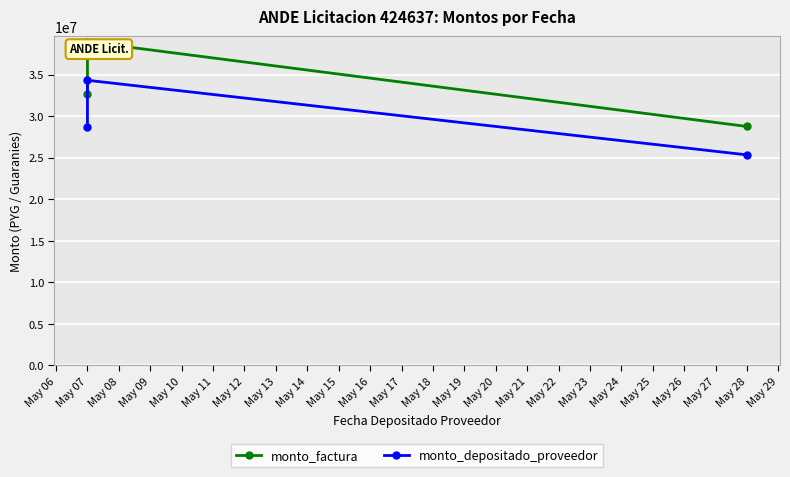

Between May 06 and May 08, which series saw the biggest shift?

monto_factura